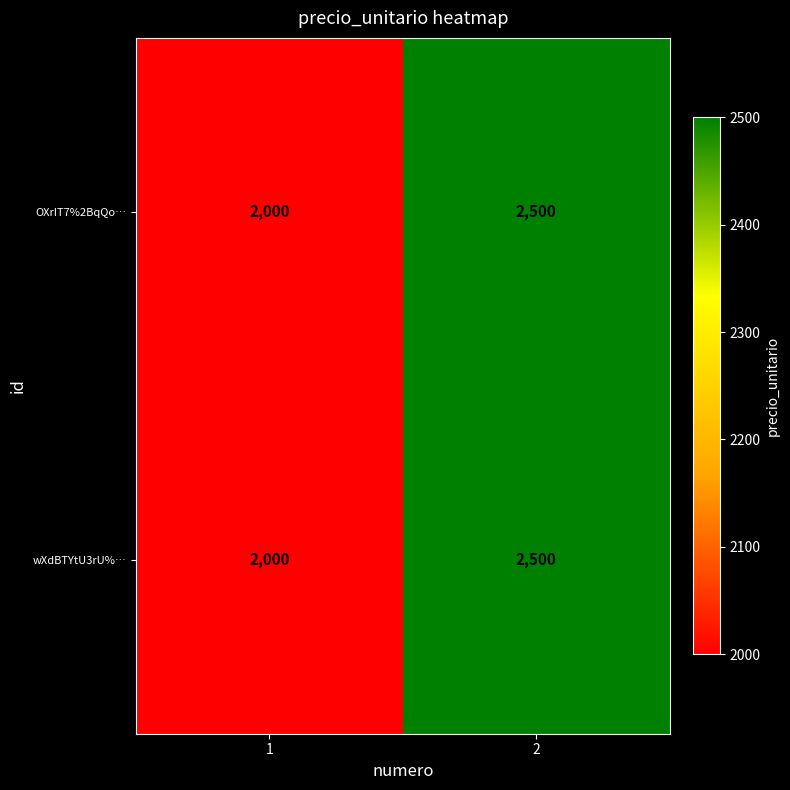

Reading right to left, extract all data points from this chart.

OXrIT7%2BqQo…: 2500	2000
wXdBTYtU3rU%…: 2500	2000